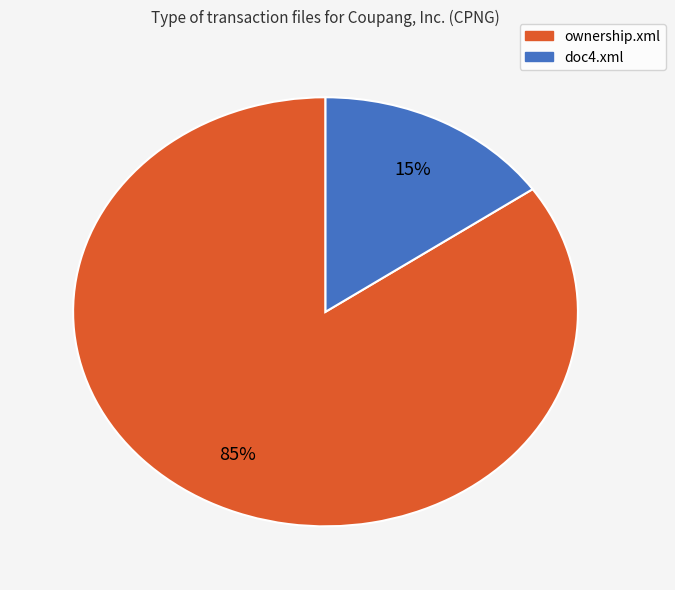

Which category accounts for the majority?

ownership.xml